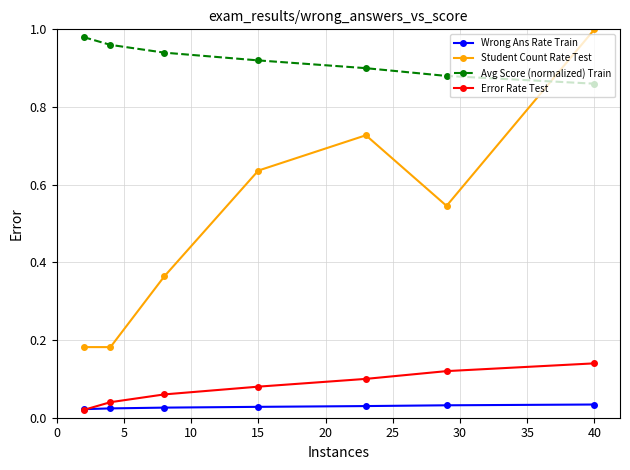

Which series has the widest spread of values?

Student Count Rate Test